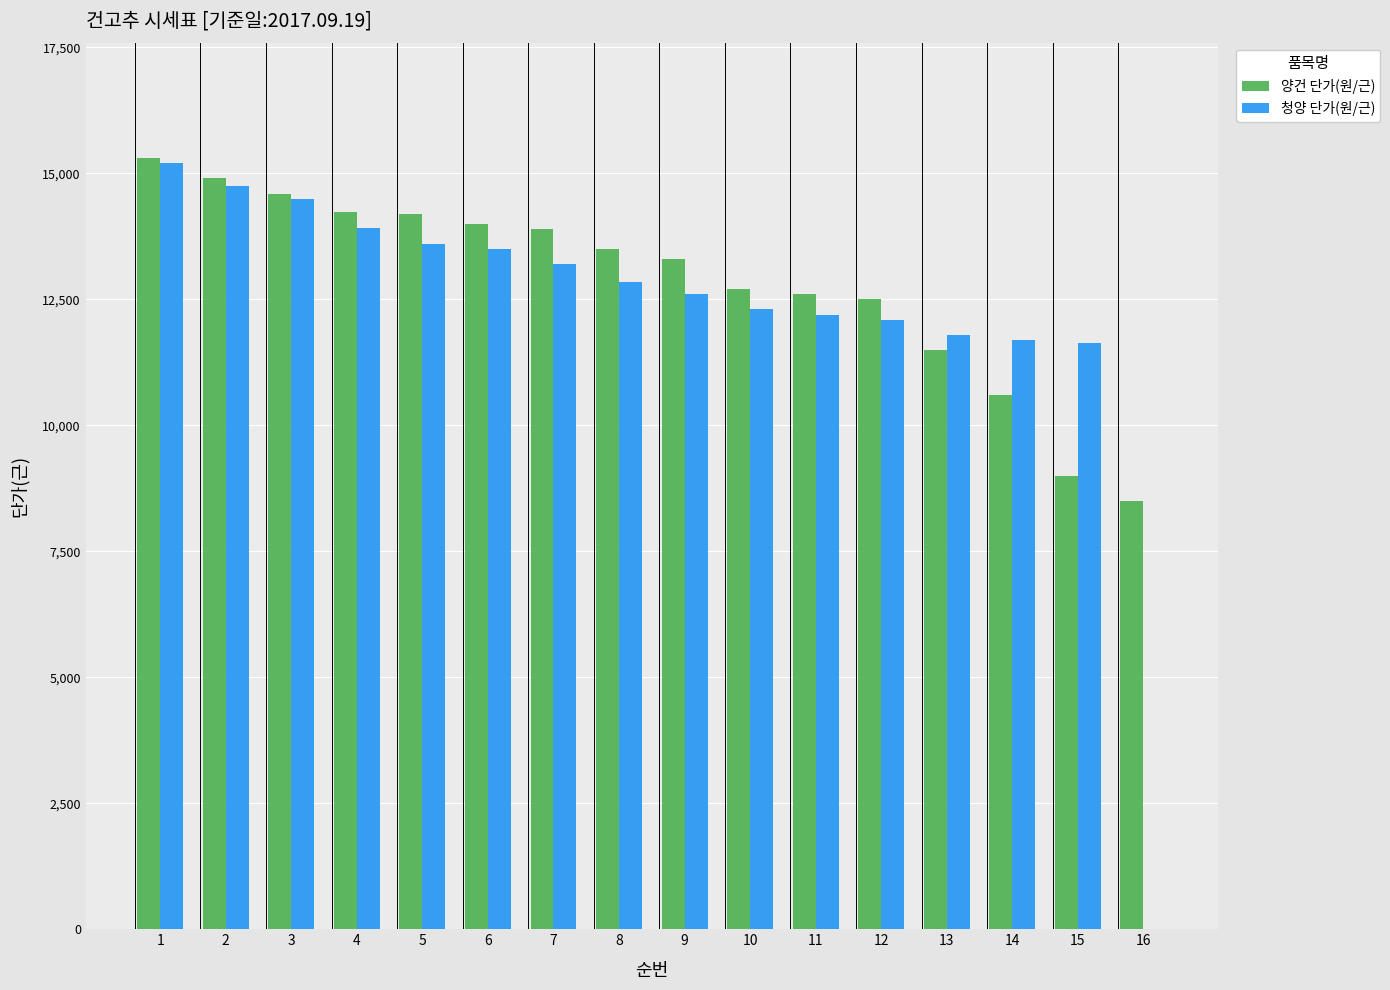

Between 3 and 12, which series saw the biggest shift?

청양 단가(원/근)